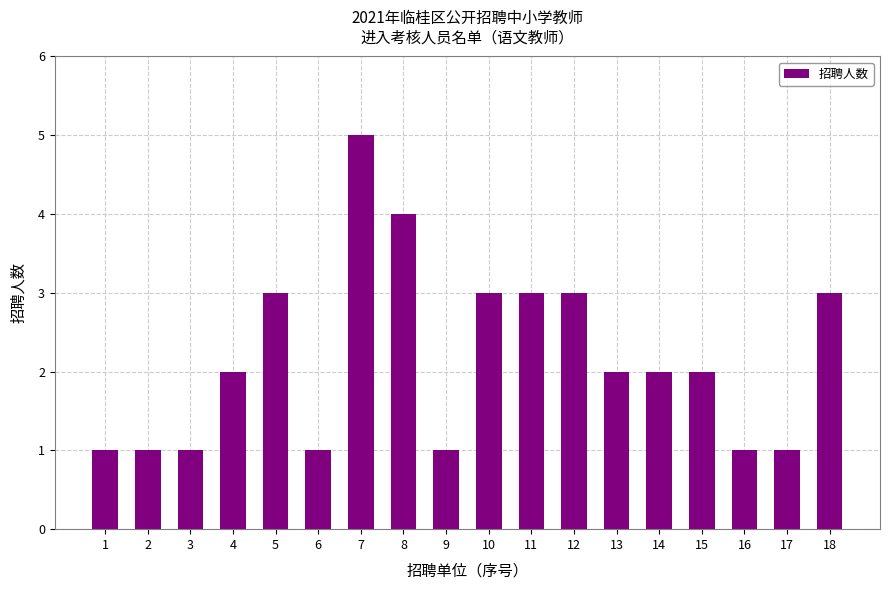

Reading left to right, what are all the values shown in this chart?

1=1	2=1	3=1	4=2	5=3	6=1	7=5	8=4	9=1	10=3	11=3	12=3	13=2	14=2	15=2	16=1	17=1	18=3